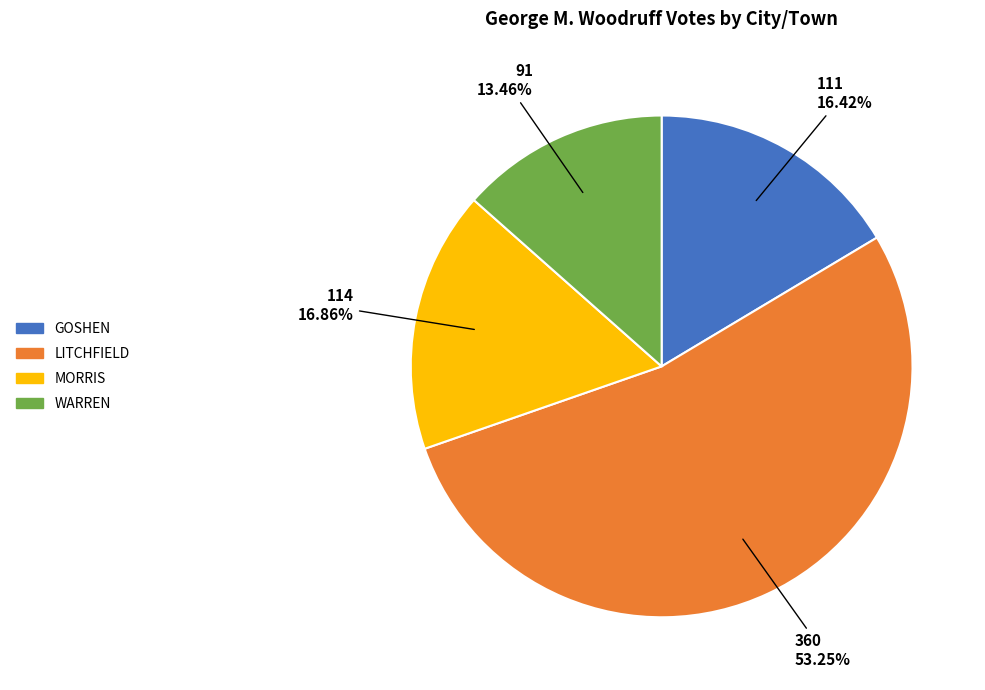

Is there a majority slice in this chart?

Yes